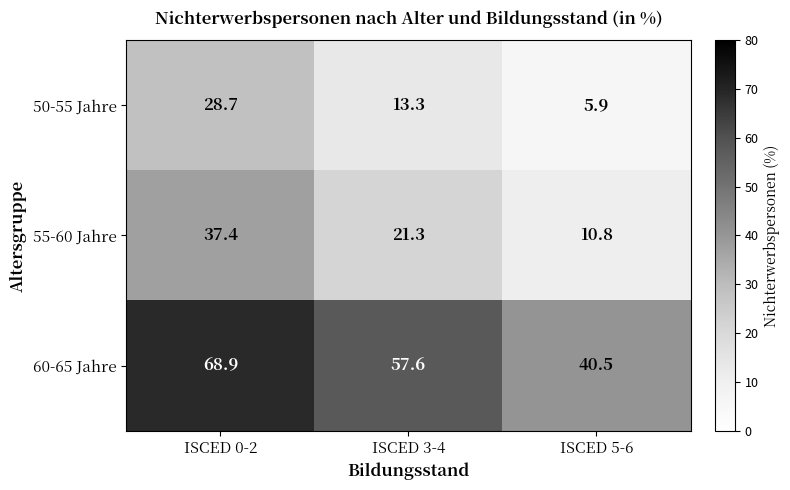

At how many categories does at least one series exceed 40?

3